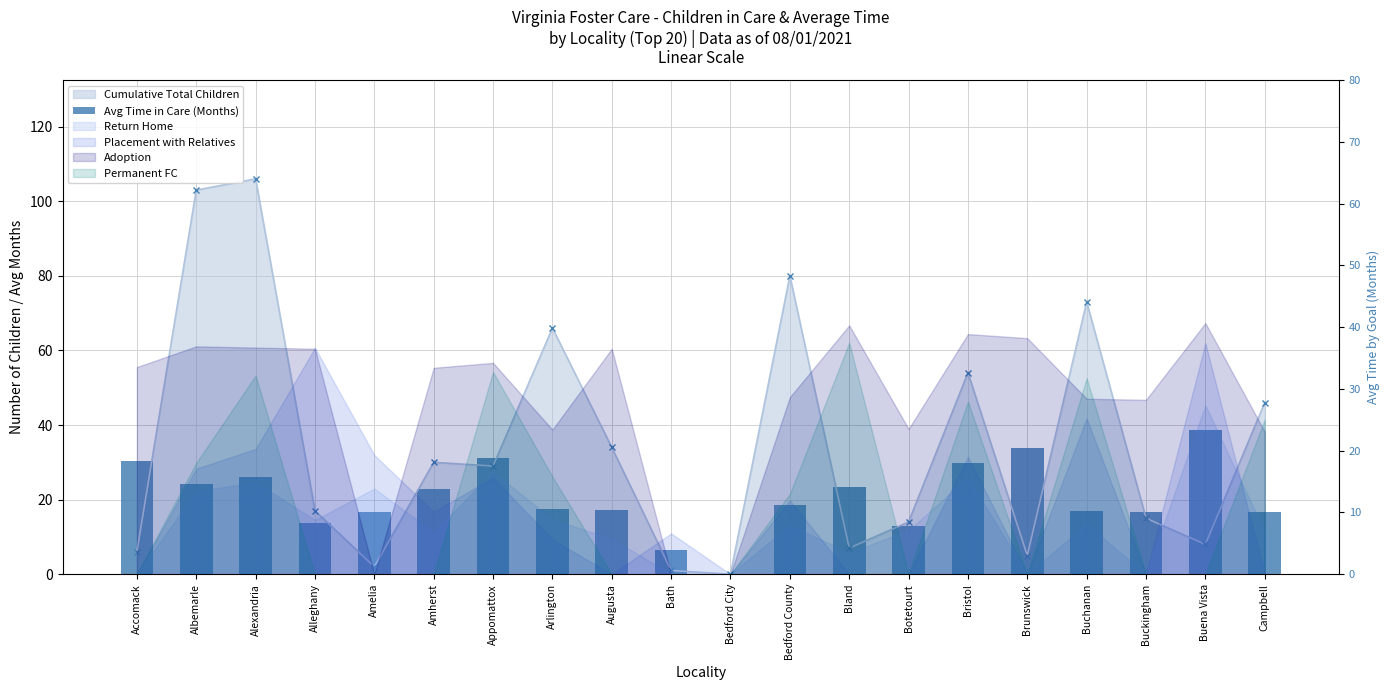

How many data points are less than 18?

10